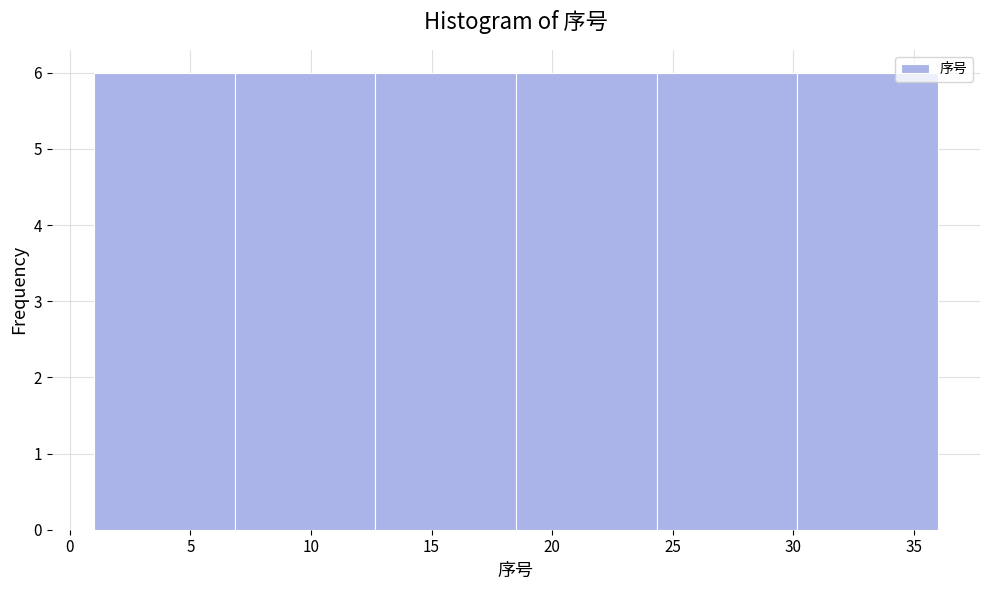

Reading left to right, transcribe this chart: for each bar, give the range it covers on the x-axis and its height. Neither the bar edges nor the heights are printed on the chart, so give them approximately, as read against the axes.

1.0 to 7.0: 6
7.0 to 12.5: 6
12.5 to 18.5: 6
18.5 to 24.5: 6
24.5 to 30.0: 6
30.0 to 36.0: 6